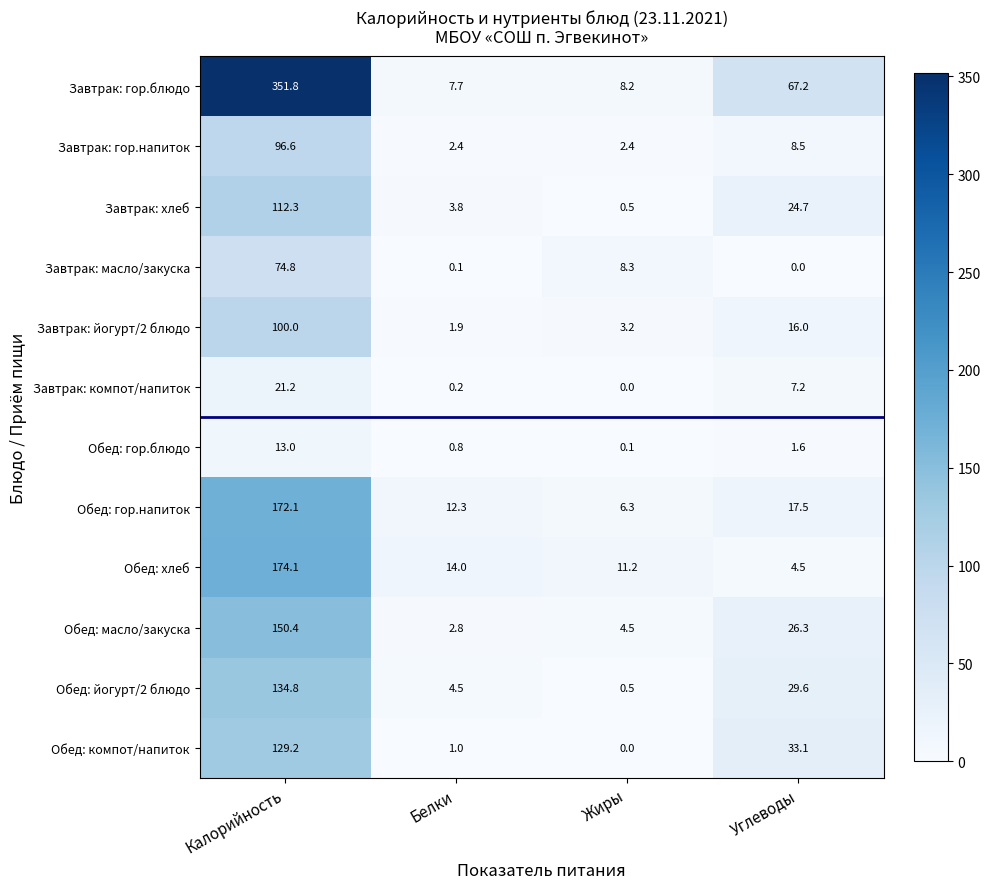

What is the average value of the Завтрак: йогурт/2 блюдо series?

30.3